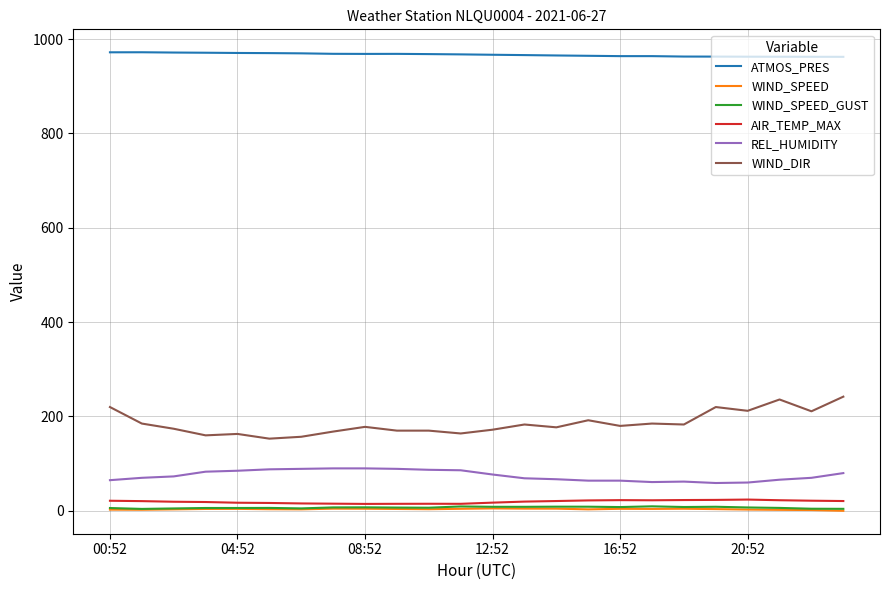

Does the chart display data point markers on the line(s)?

No